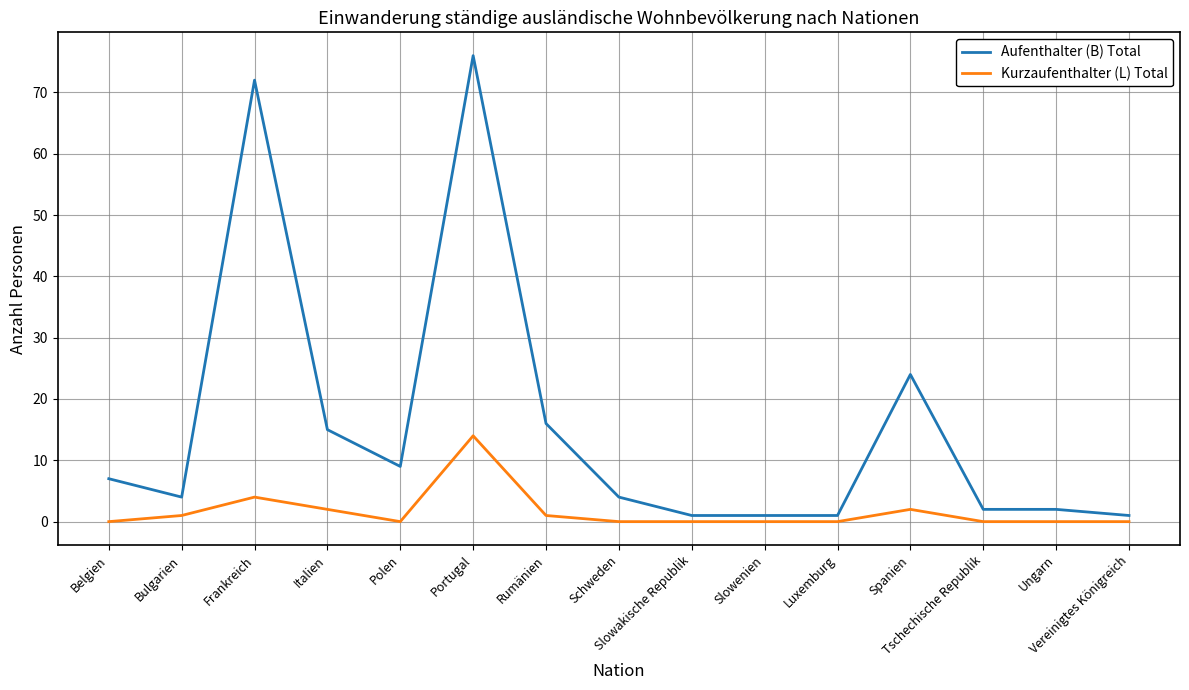

Which series has the largest total across all categories?

Aufenthalter (B) Total